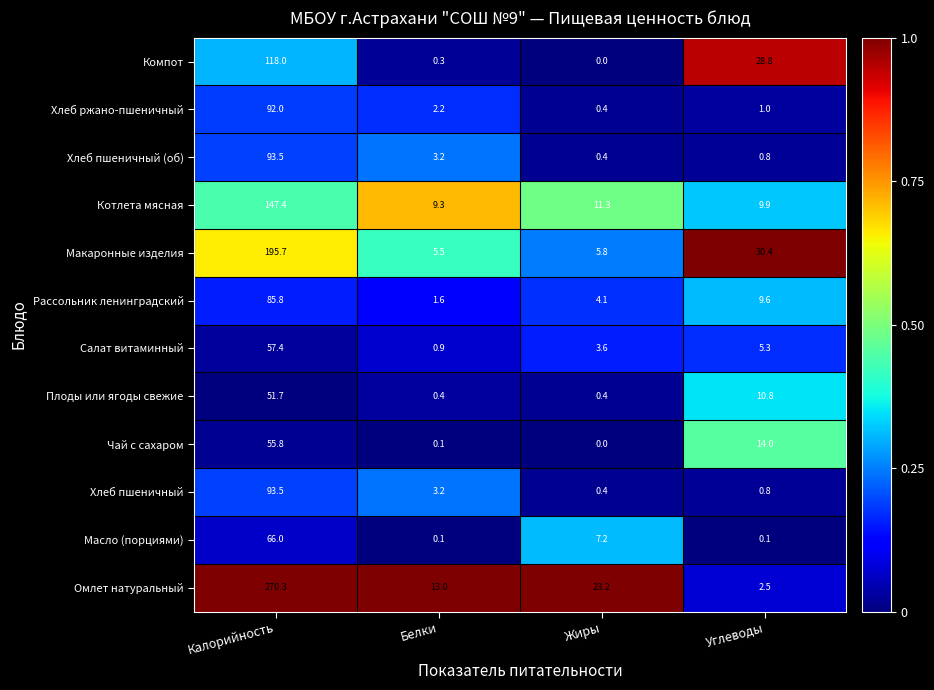

What is the difference between the maximum and minimum values in the Хлеб пшеничный (об) series?

93.1